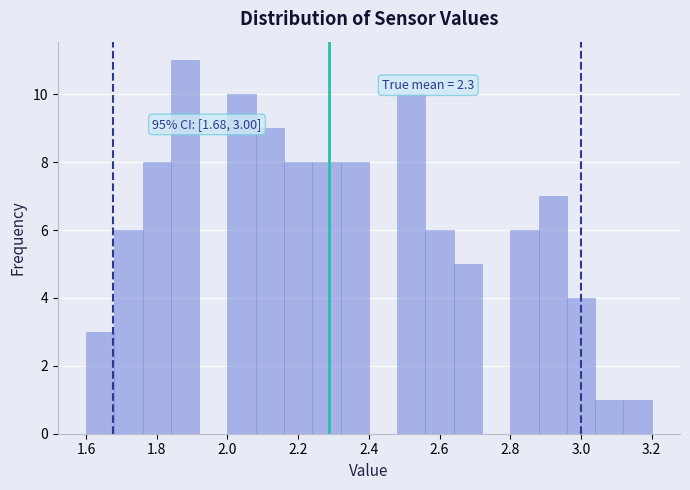

Over which range of the x-axis is the bar tallest?

1.84 to 1.92